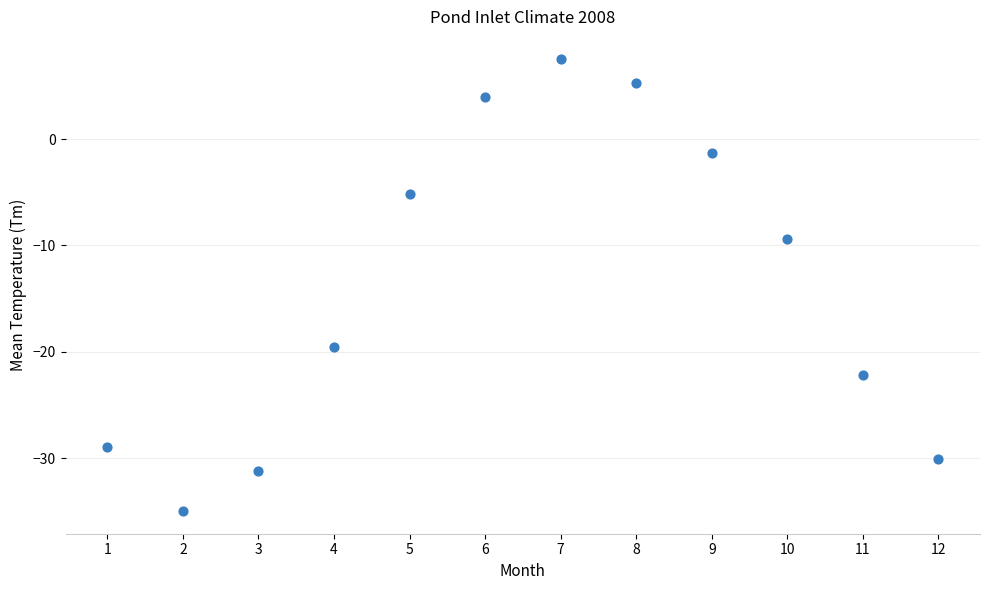

What Y value in the scatter plot is closest to -13?

-9.4